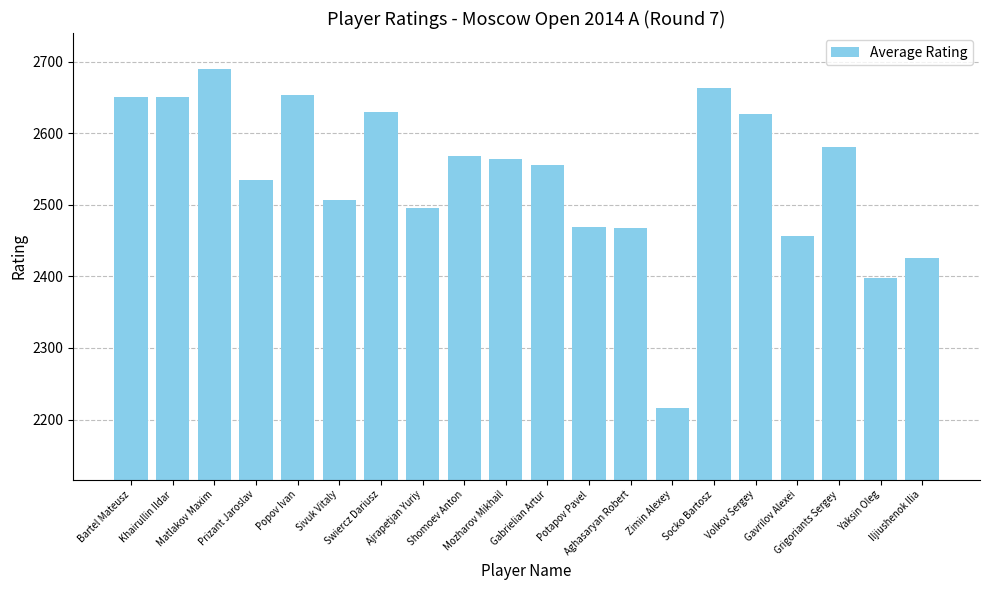

Count the number of categories in the chart.

20